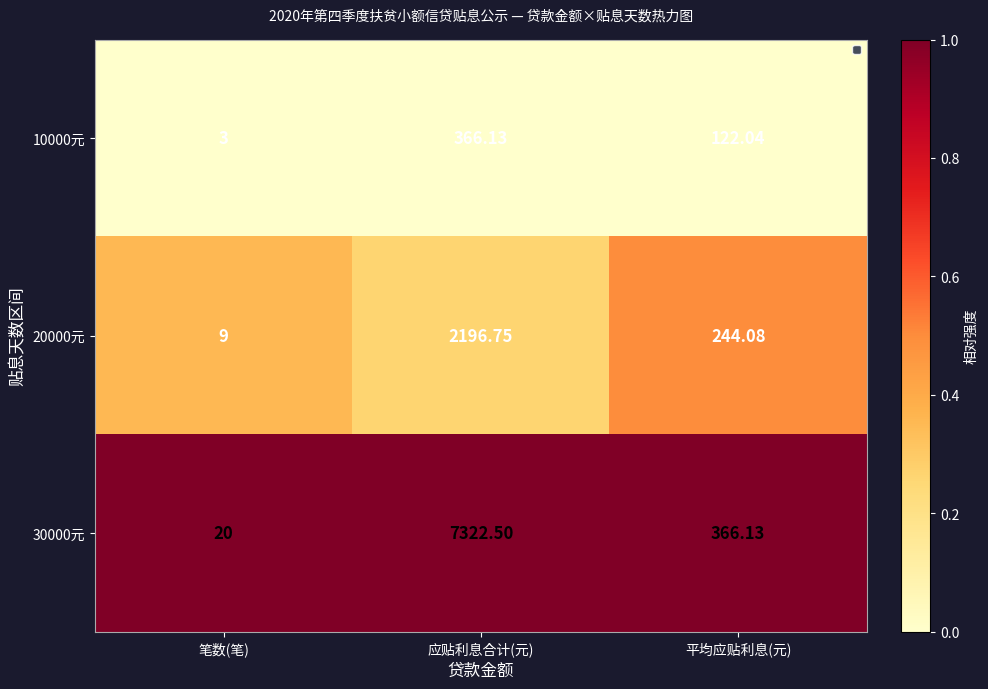

At which category is the sum across all series the highest?

应贴利息合计(元)